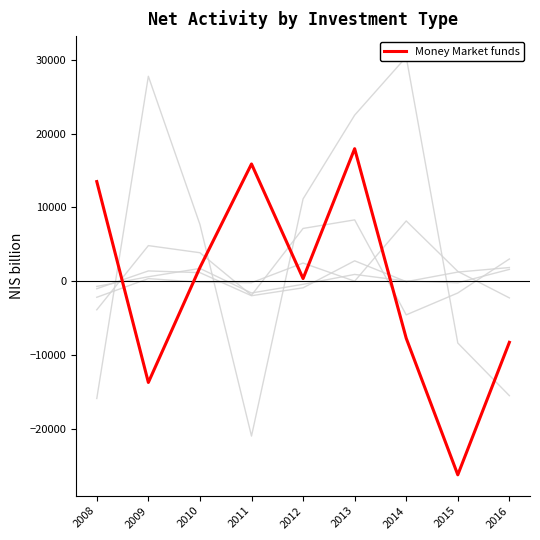

Which series has the largest total across all categories?

General, unindexed, gov't bonds